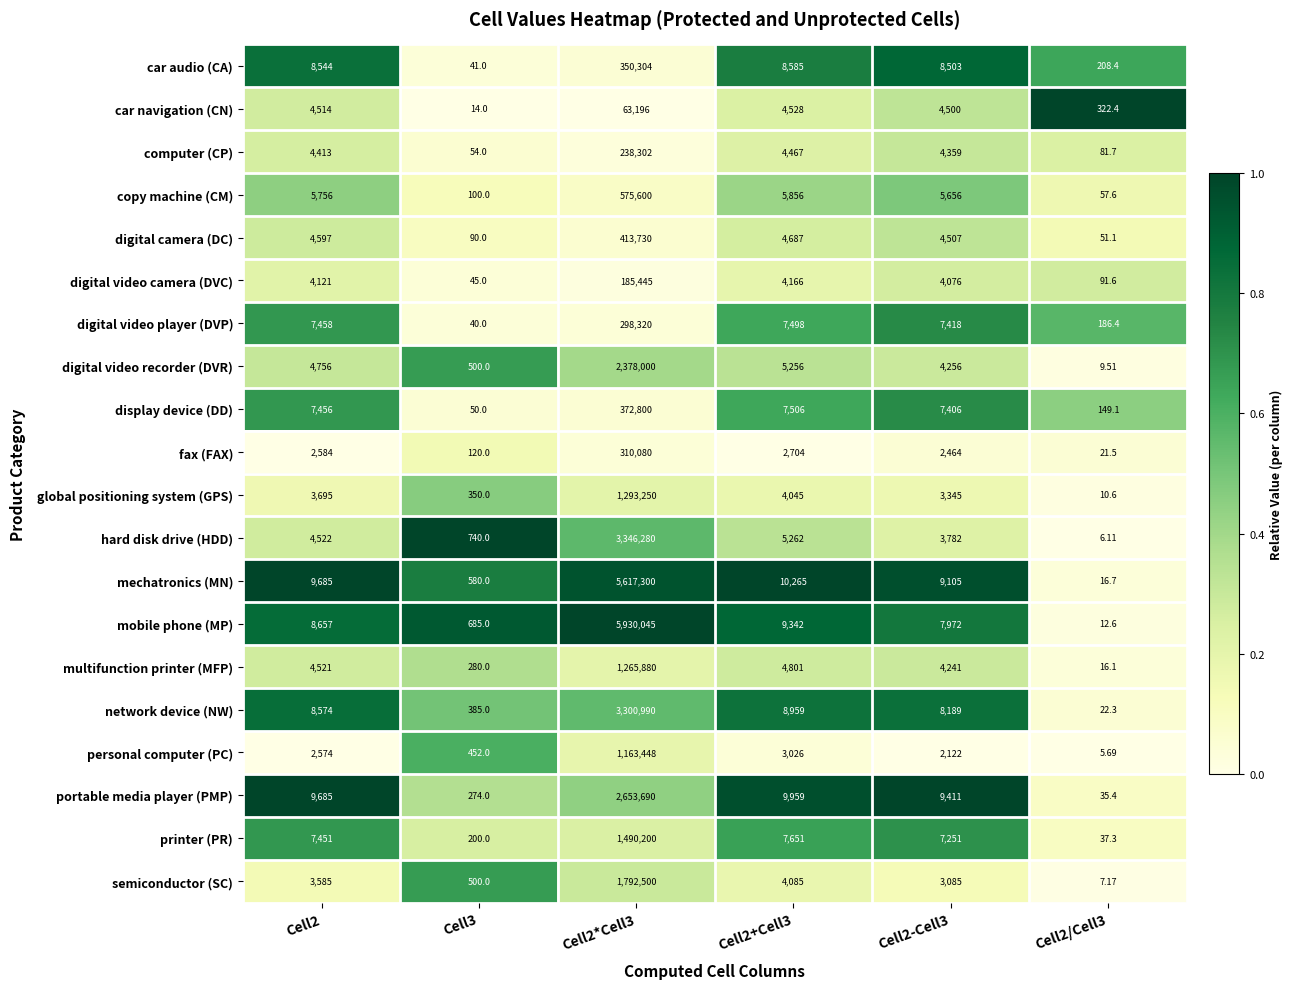

Which series has the largest total across all categories?

mobile phone (MP)